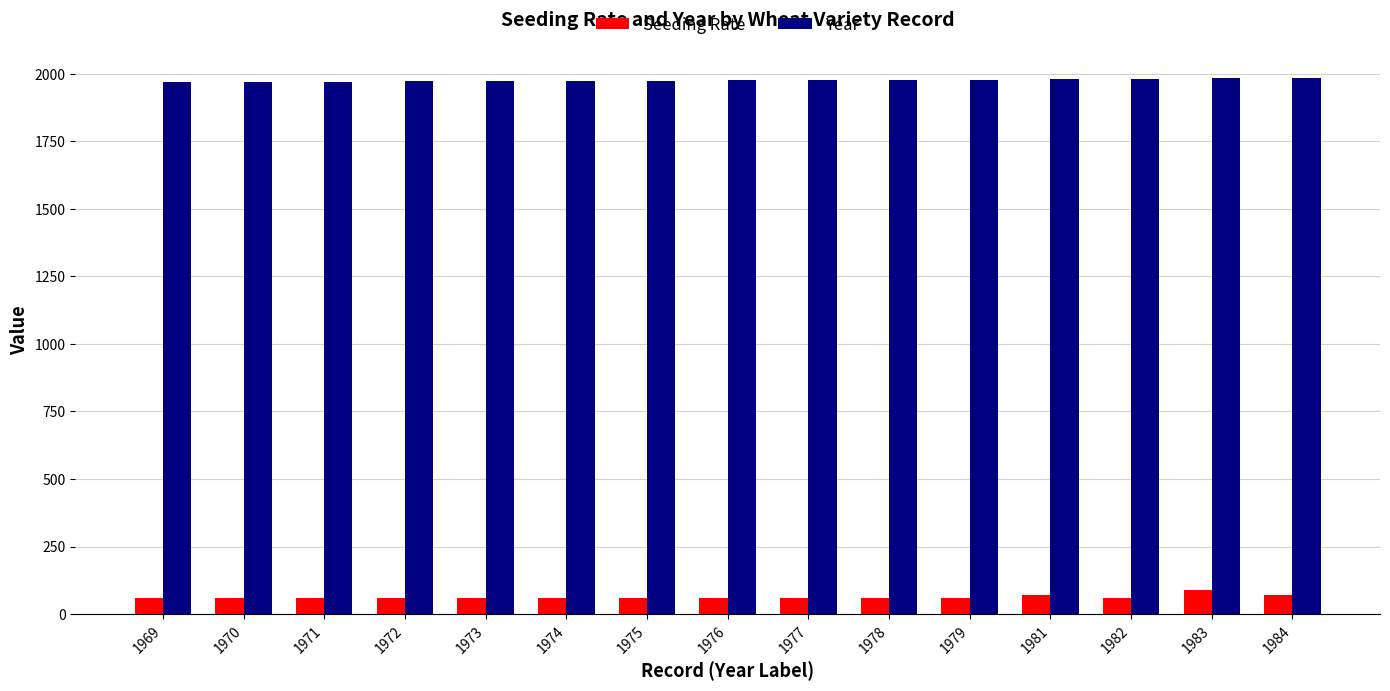

How many bars are there in total?

30